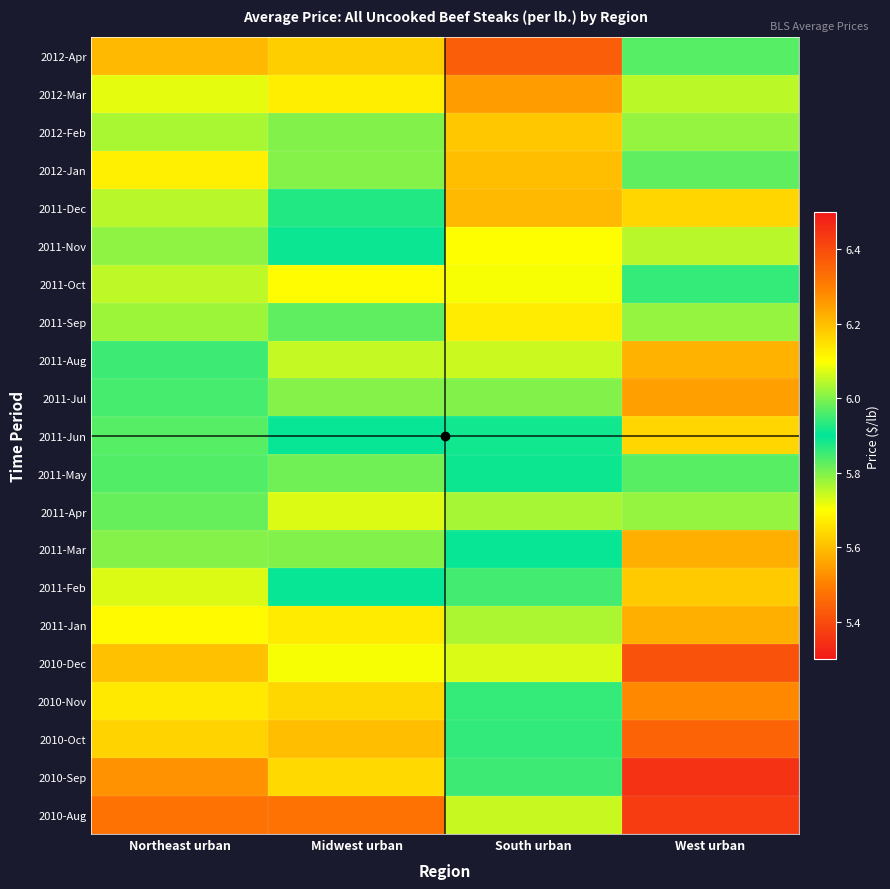

At how many categories does at least one series exceed 5?

4